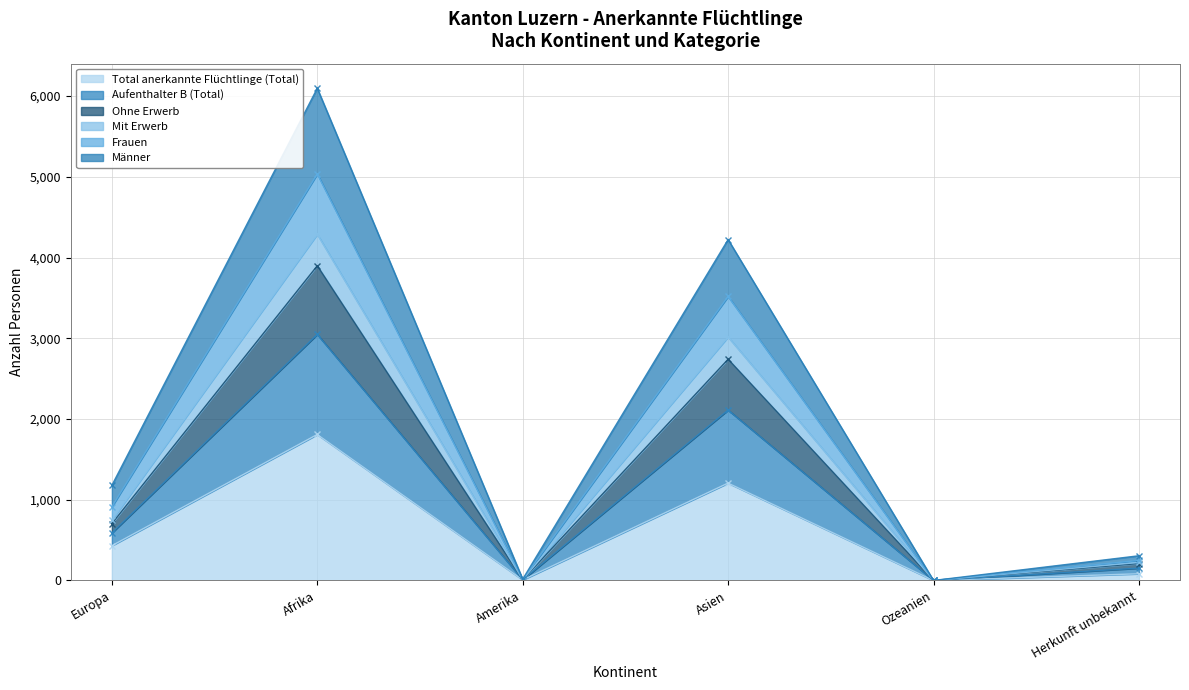

What is the value of the Total anerkannte Flüchtlinge (Total) point at the 1st from the left?

431